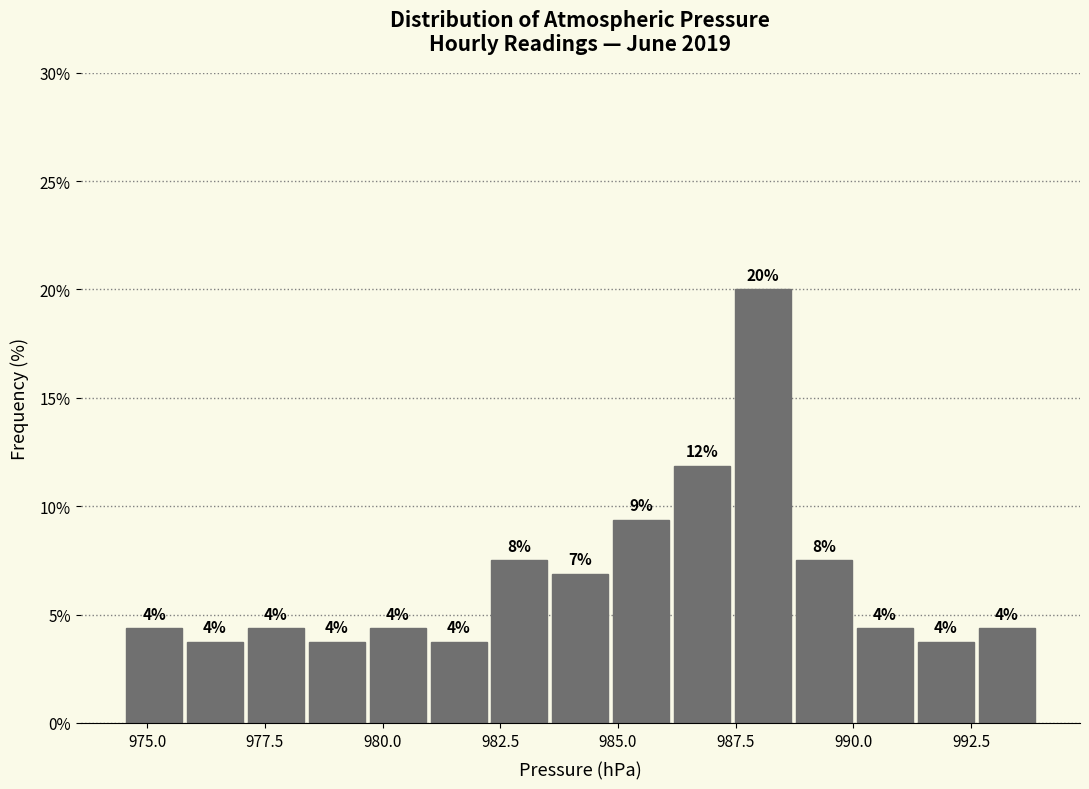

Around what value on the x-axis is the tallest bar? Give the approximate position of its centre, as read against the axis.

988.0